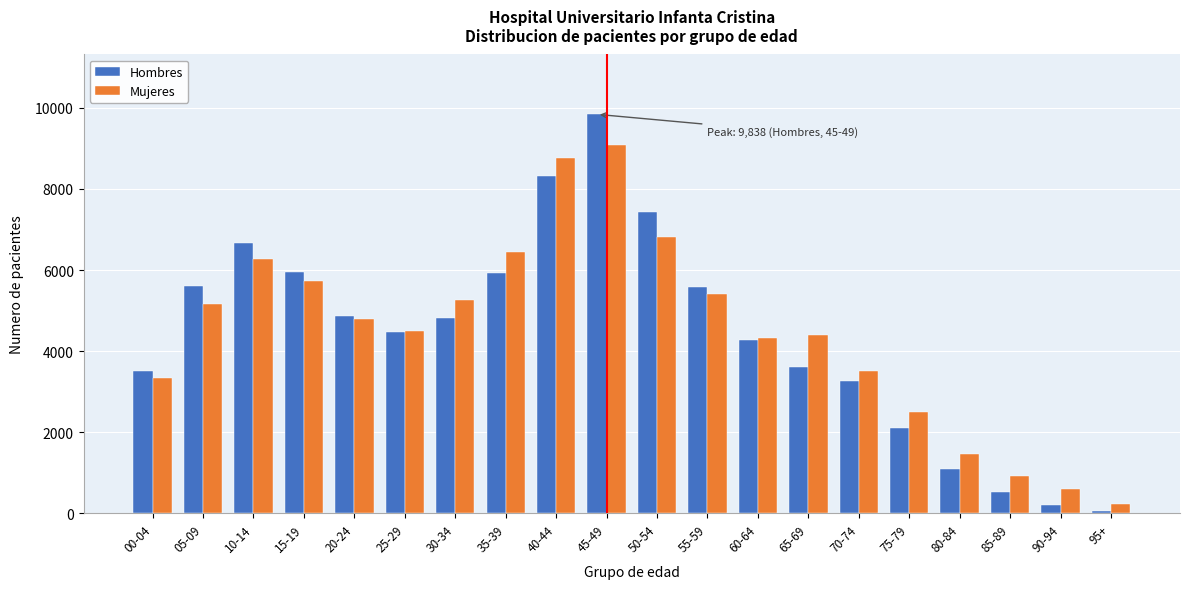

What is the difference between the maximum and second lowest values in the Hombres series?

9635